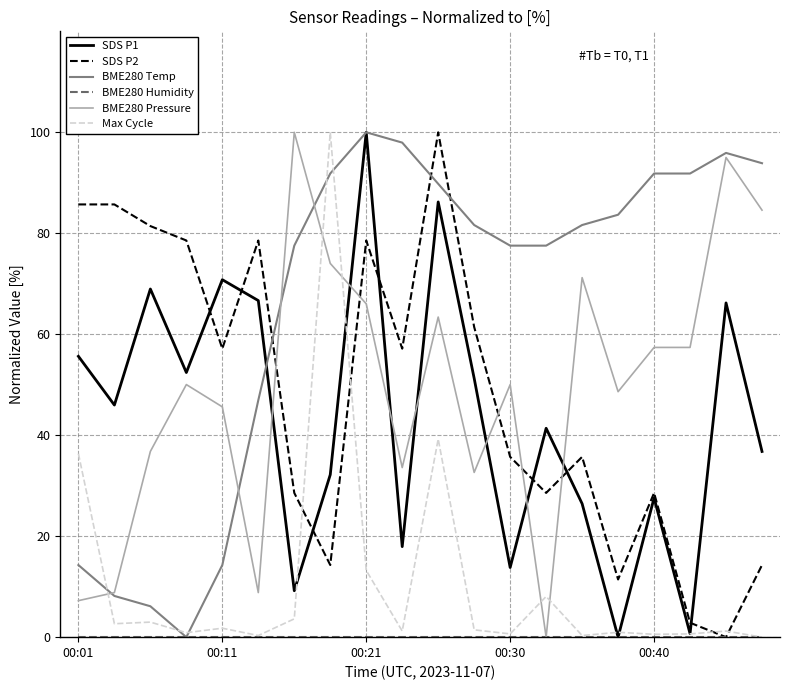

What is the sum of all SDS P1 values?

870.1